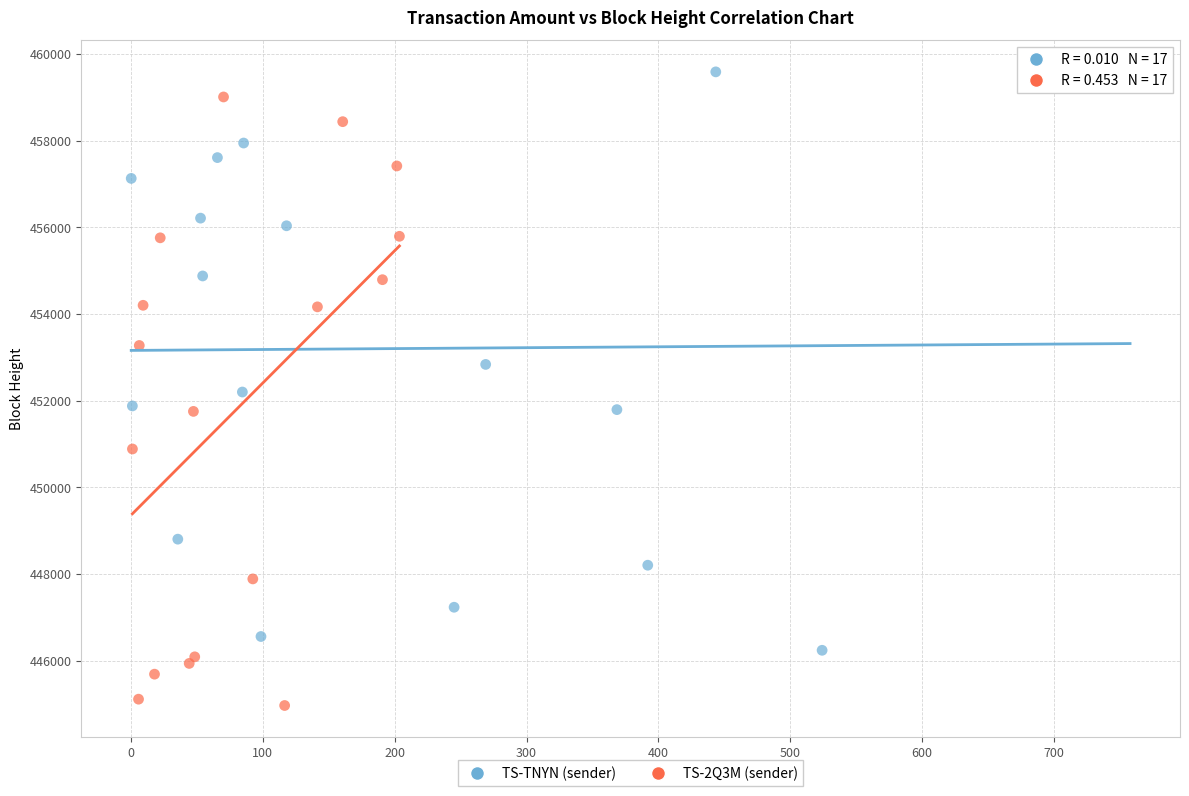

Which series reaches the minimum Y coordinate?

TS-2Q3M (sender)